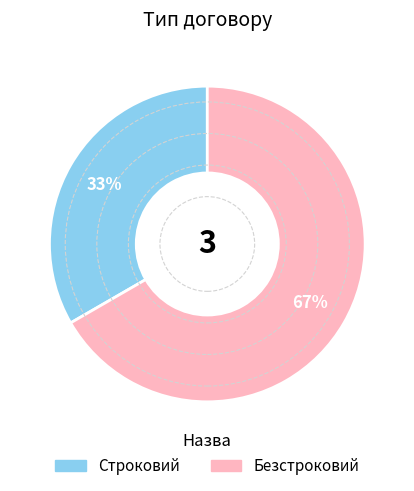

To the nearest percent, what is the average slice percentage?

50%